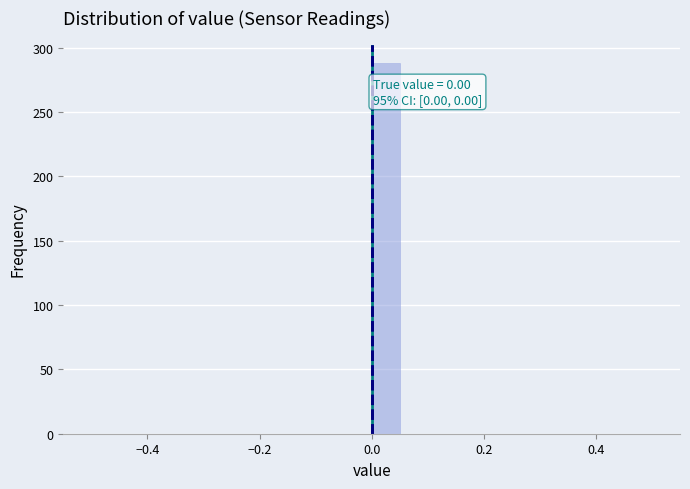

Read against the x-axis, roughly where is the centre of the tallest bar?

0.02